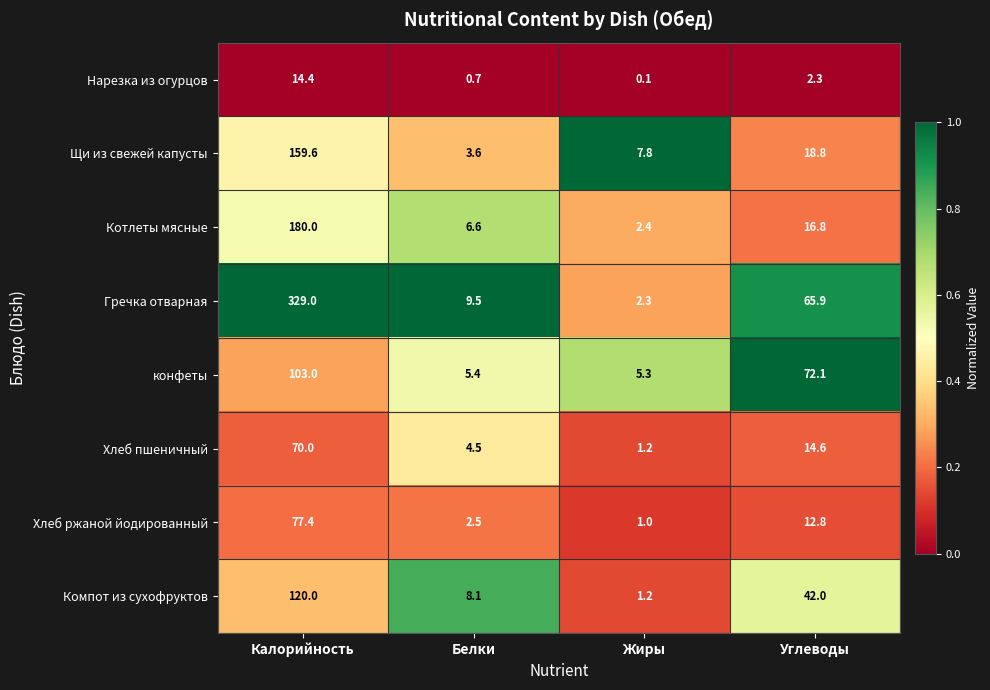

Rank the categories by Щи из свежей капусты value from lowest to highest.

Белки, Жиры, Углеводы, Калорийность